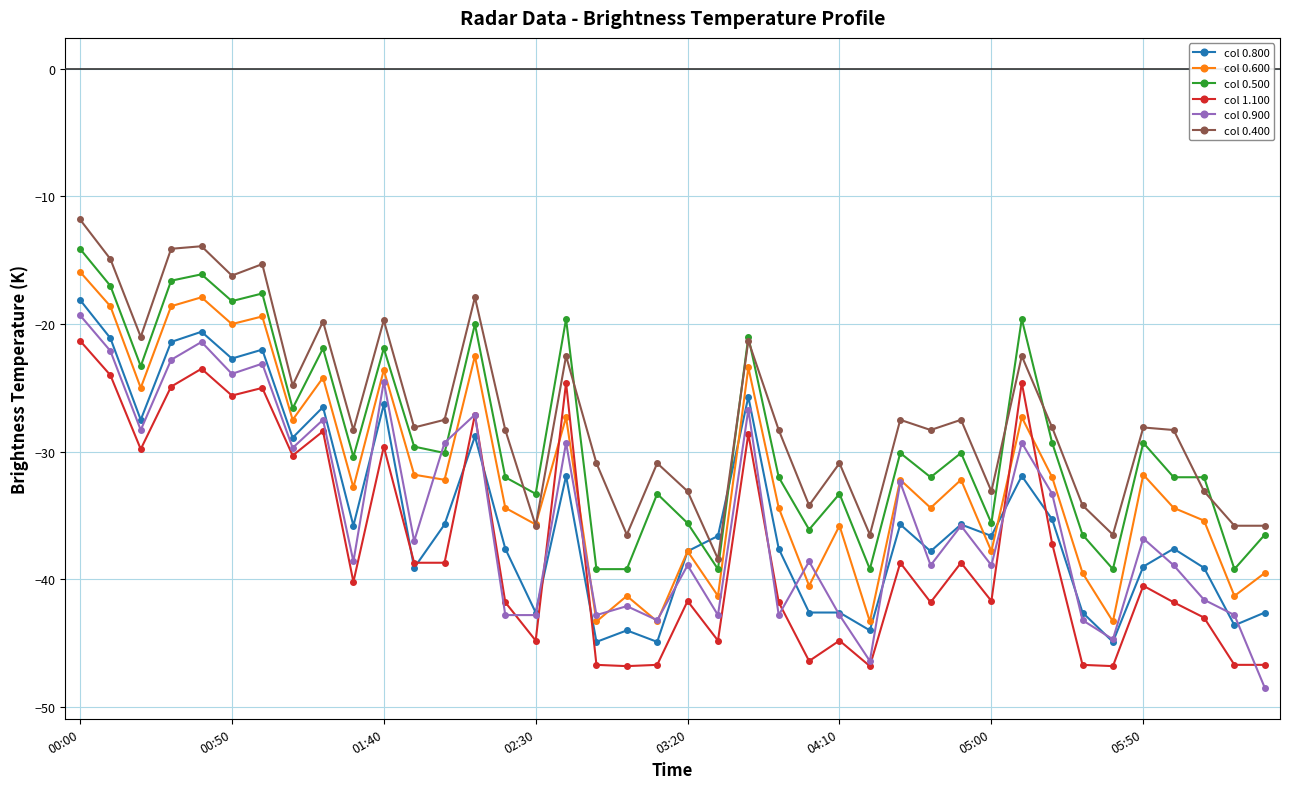

In col 0.900, how many points are higher than both neighbors (excluding endpoints)?

14